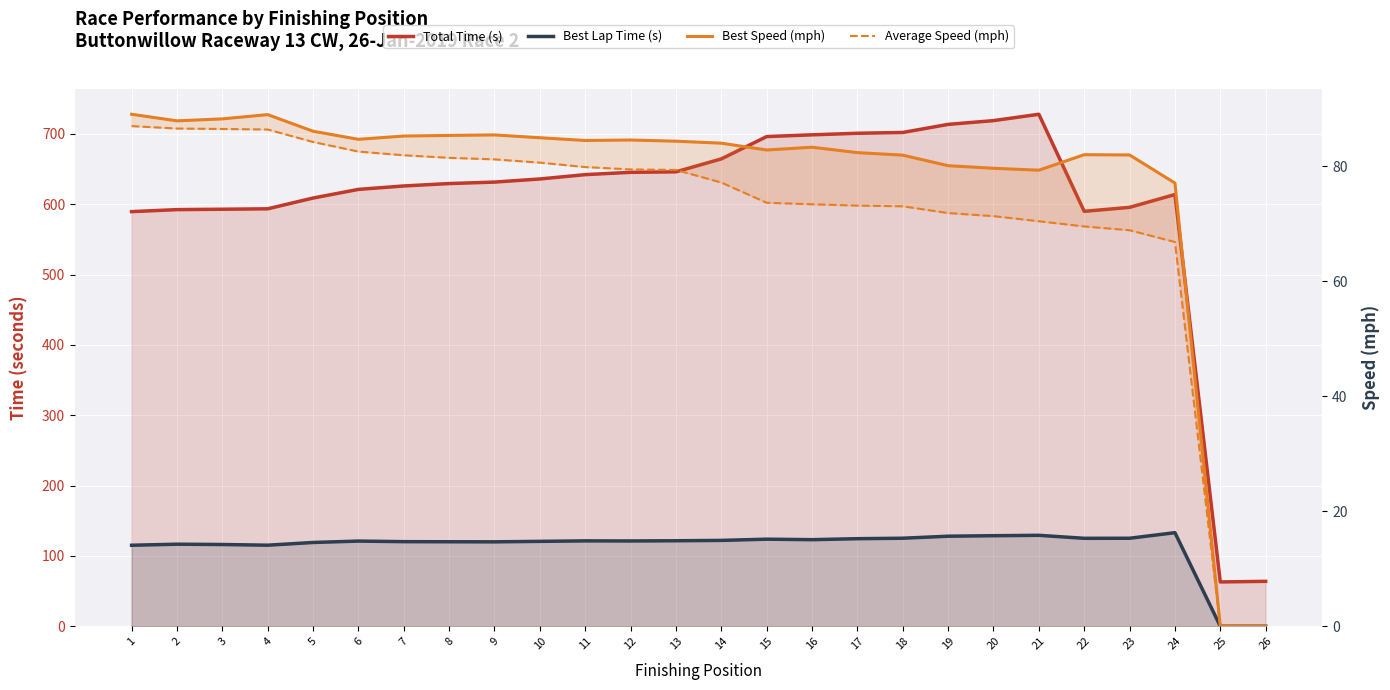

At which category is the sum across all series the highest?

21